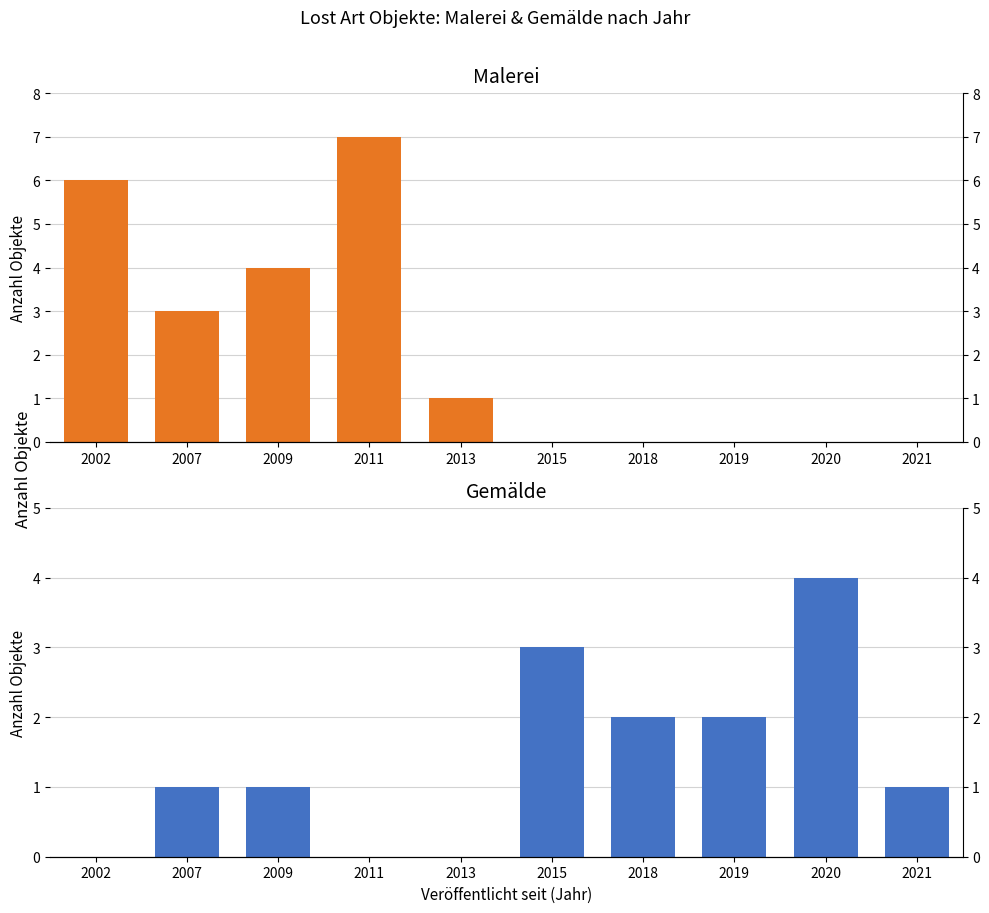

At which label does Malerei reach its peak?

2011